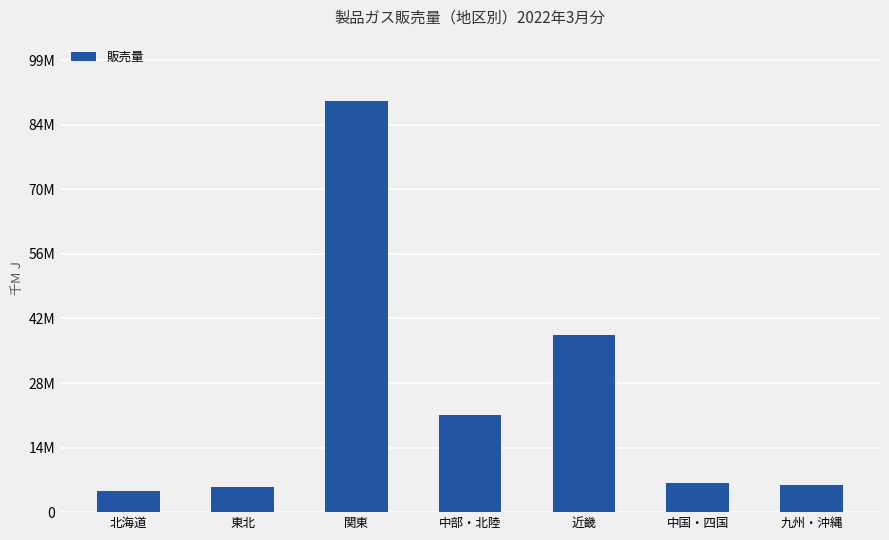

The value at 中部・北陸 is 21253278. True or false?

True